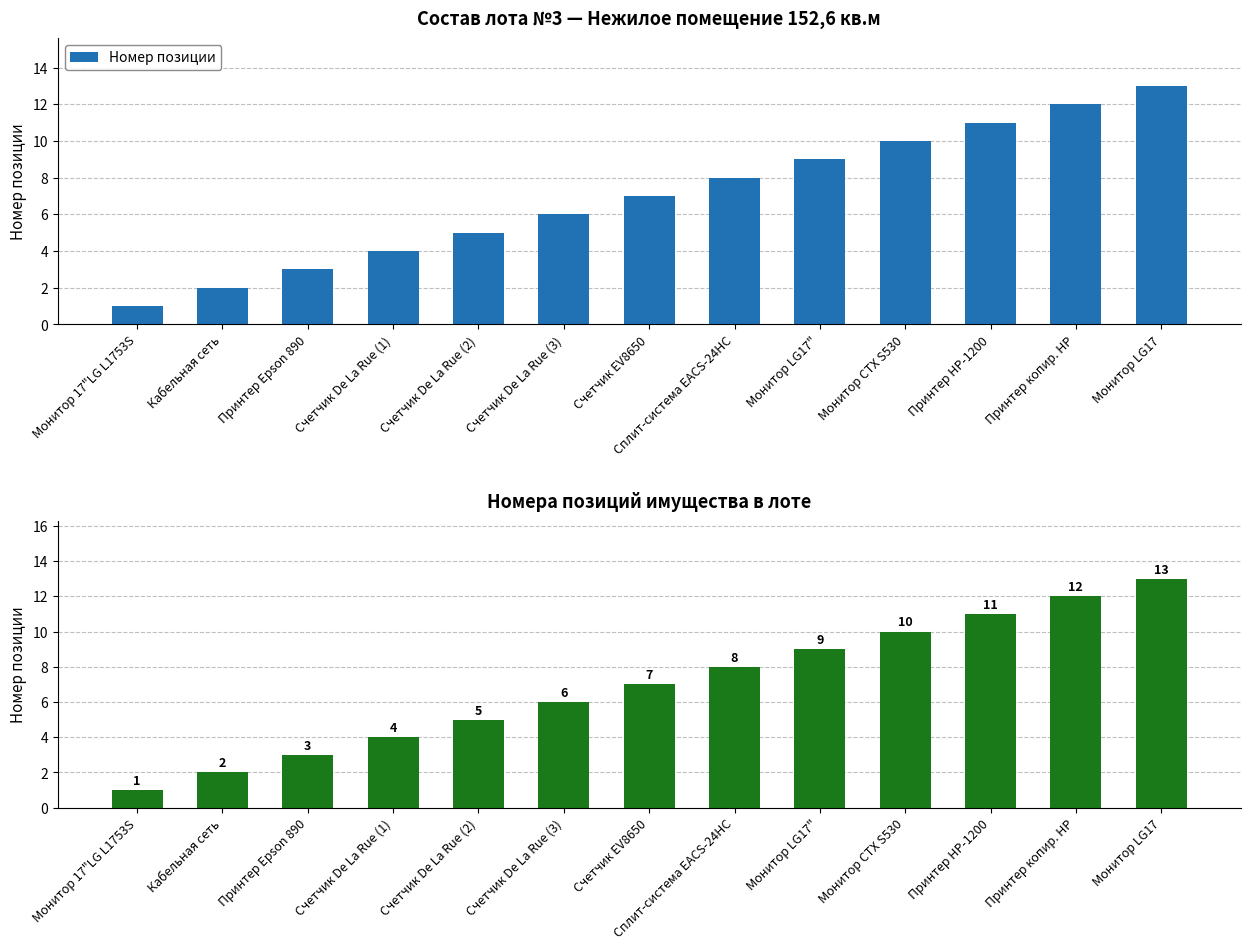

How many data points are above 7?

6